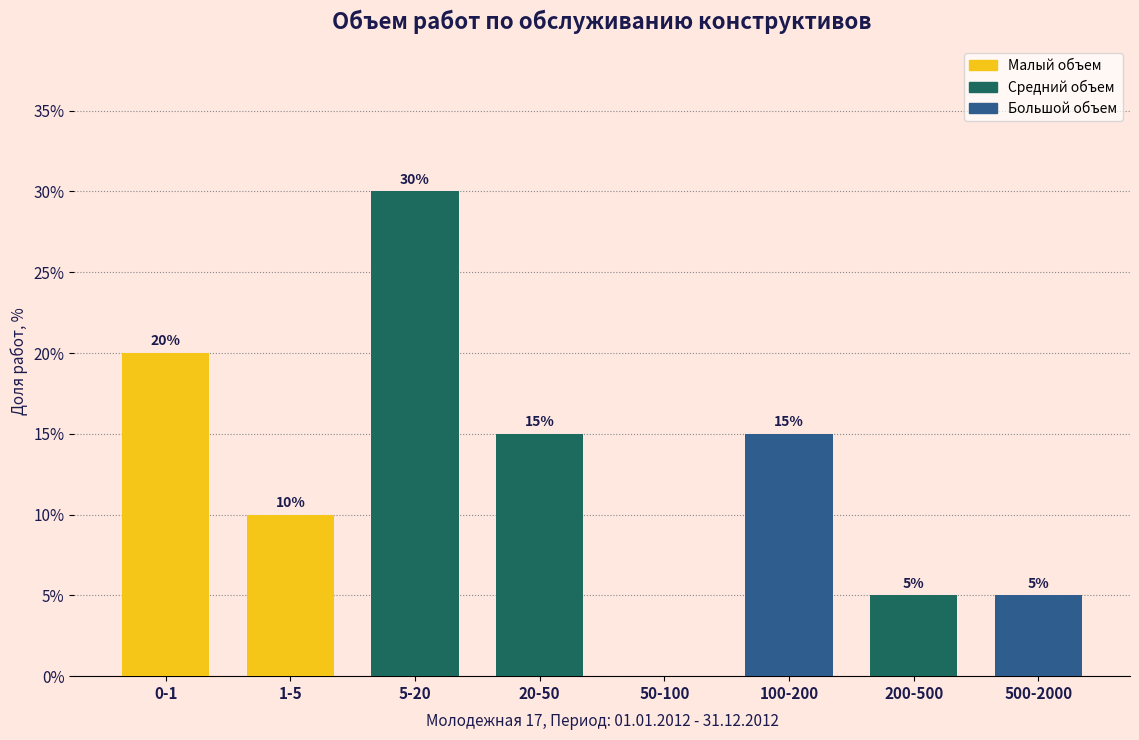

Reading left to right, what are all the values shown in this chart?

0-1=20	1-5=10	5-20=30	20-50=15	50-100=0	100-200=15	200-500=5	500-2000=5